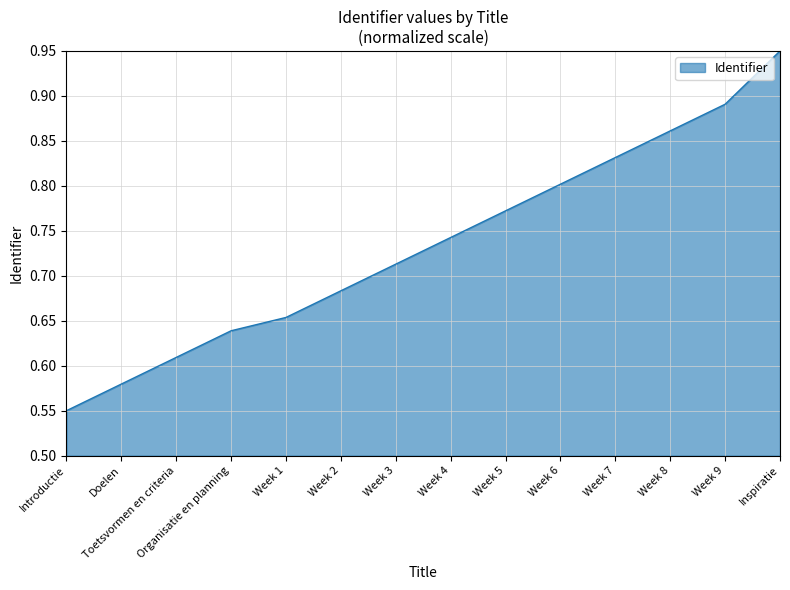

Where is the data nearest to the value 0?

Introductie